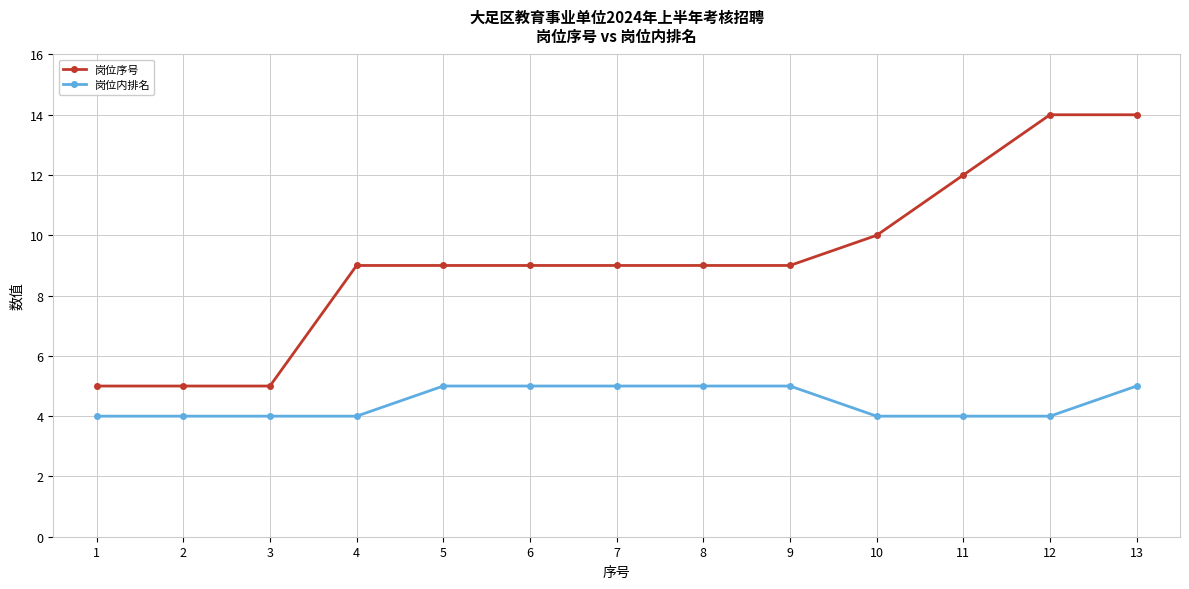

Reading left to right, list all the values displayed in this chart.

岗位序号: 5	5	5	9	9	9	9	9	9	10	12	14	14
岗位内排名: 4	4	4	4	5	5	5	5	5	4	4	4	5